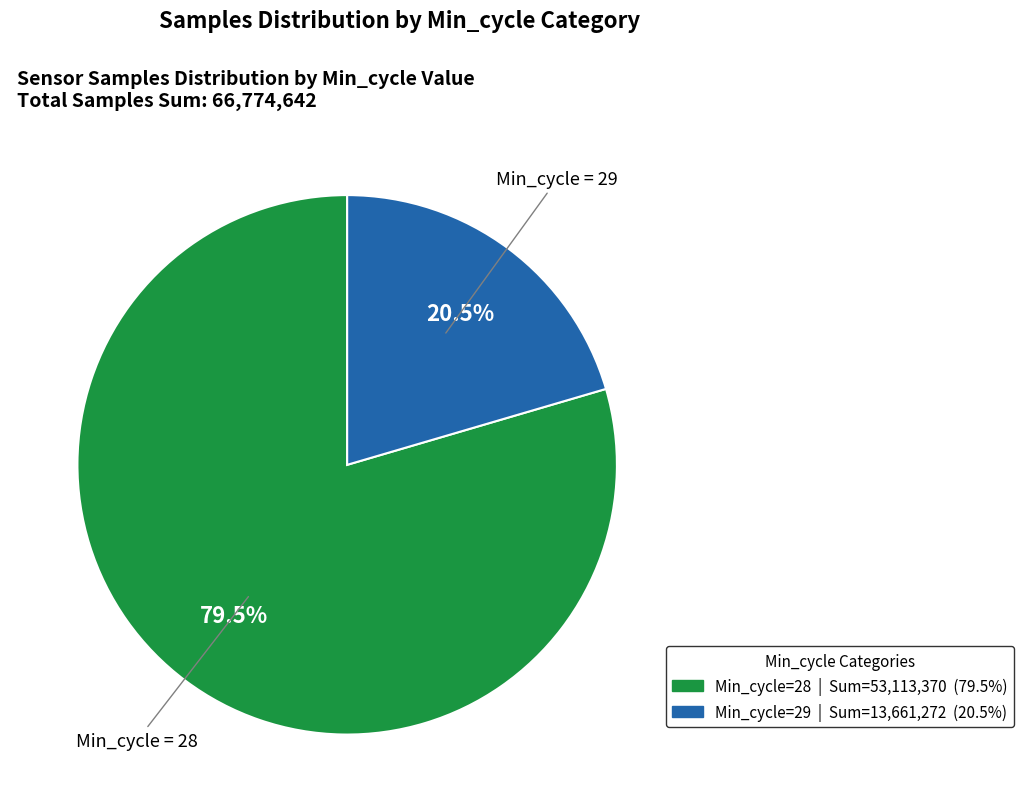

What is the smallest slice in the pie chart?

Min_cycle=29